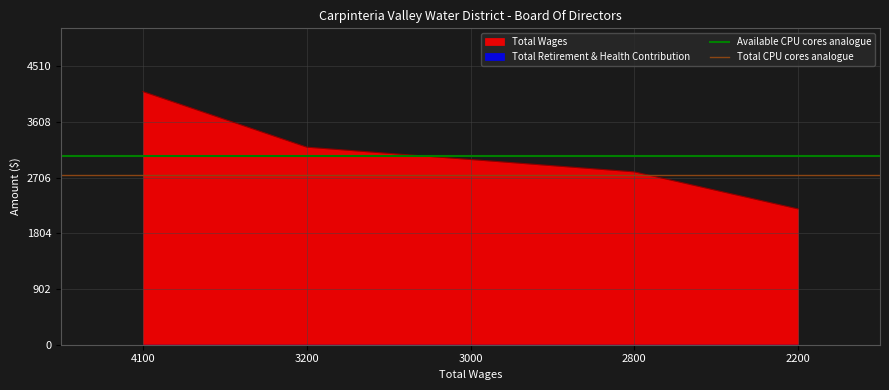

Which has a higher value, 4100 or 3200?

4100